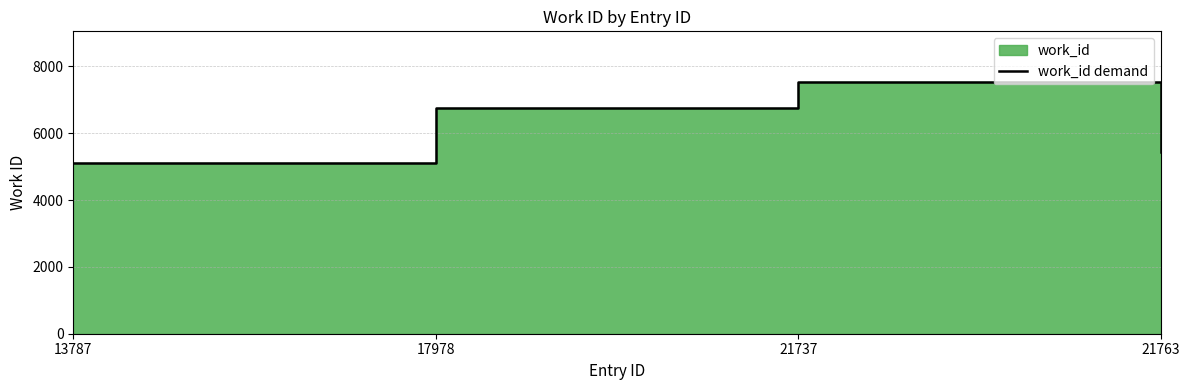

The value at 13787 is 6993. True or false?

False